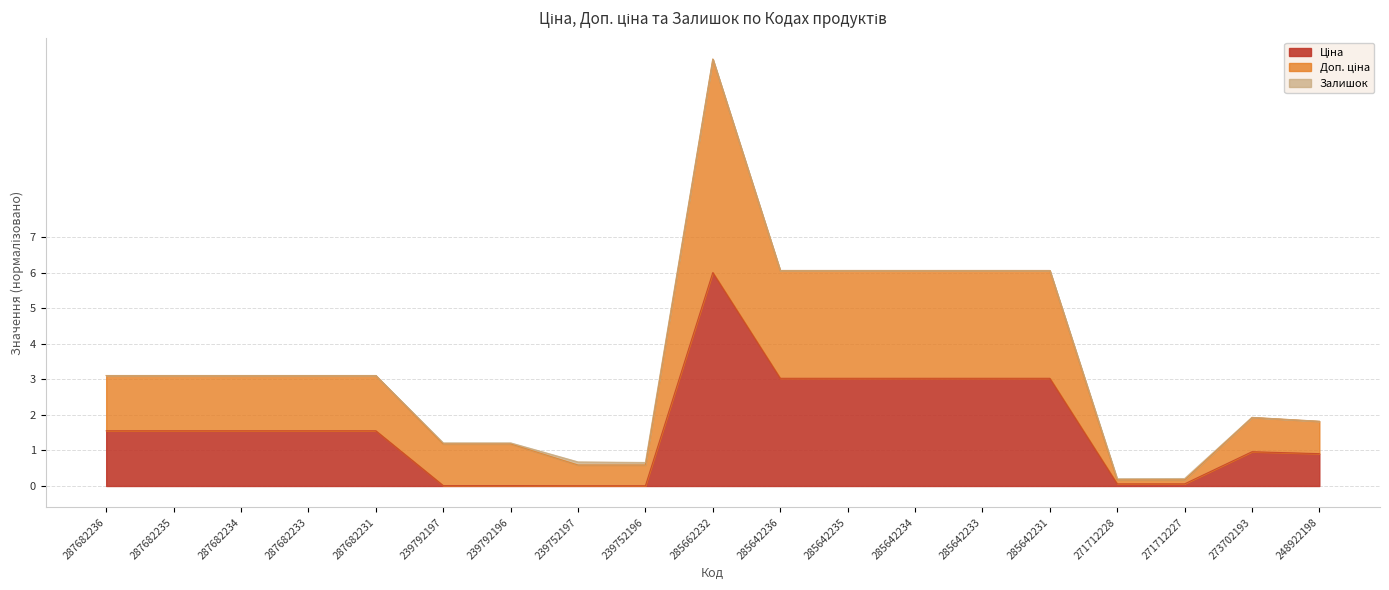

Which series has the widest spread of values?

Доп. ціна